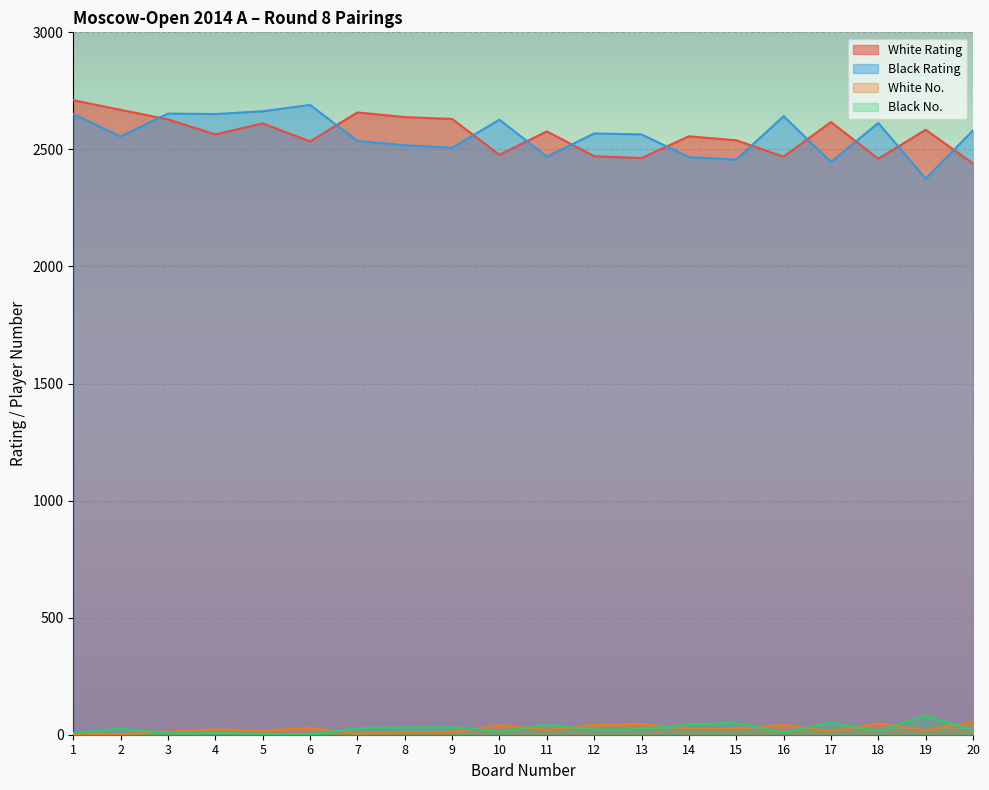

At which category does Black Rating reach its first local peak?

3